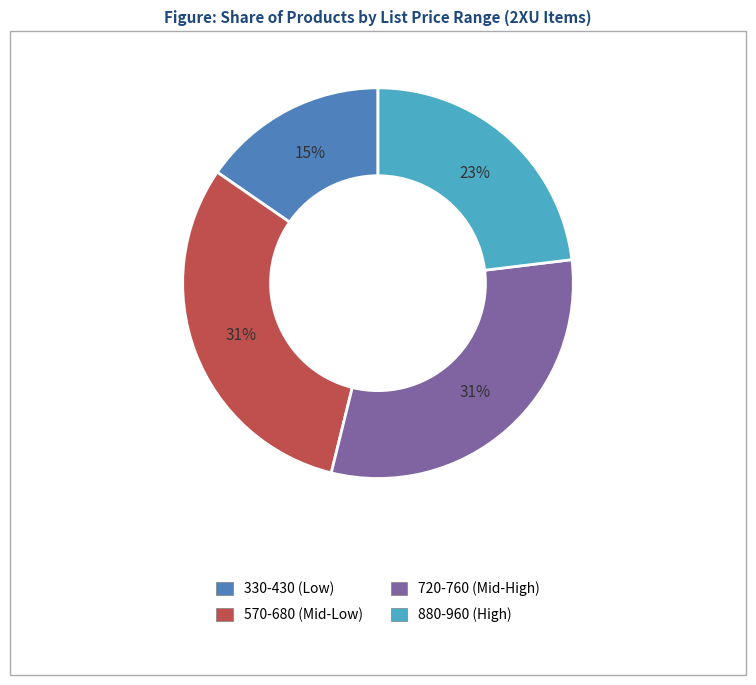

To the nearest percent, what is the average slice percentage?

25%